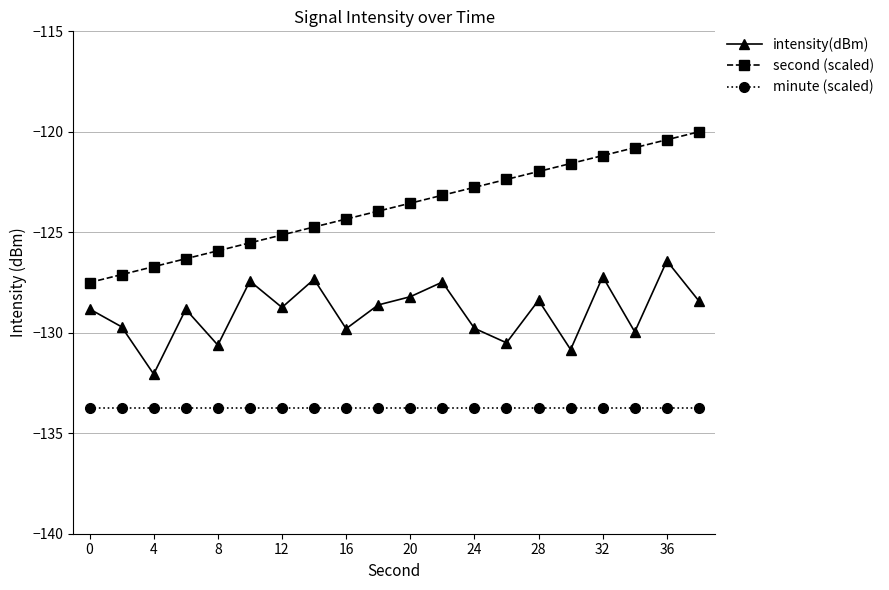

True or false: second (scaled) and minute (scaled) cross at least once.

False